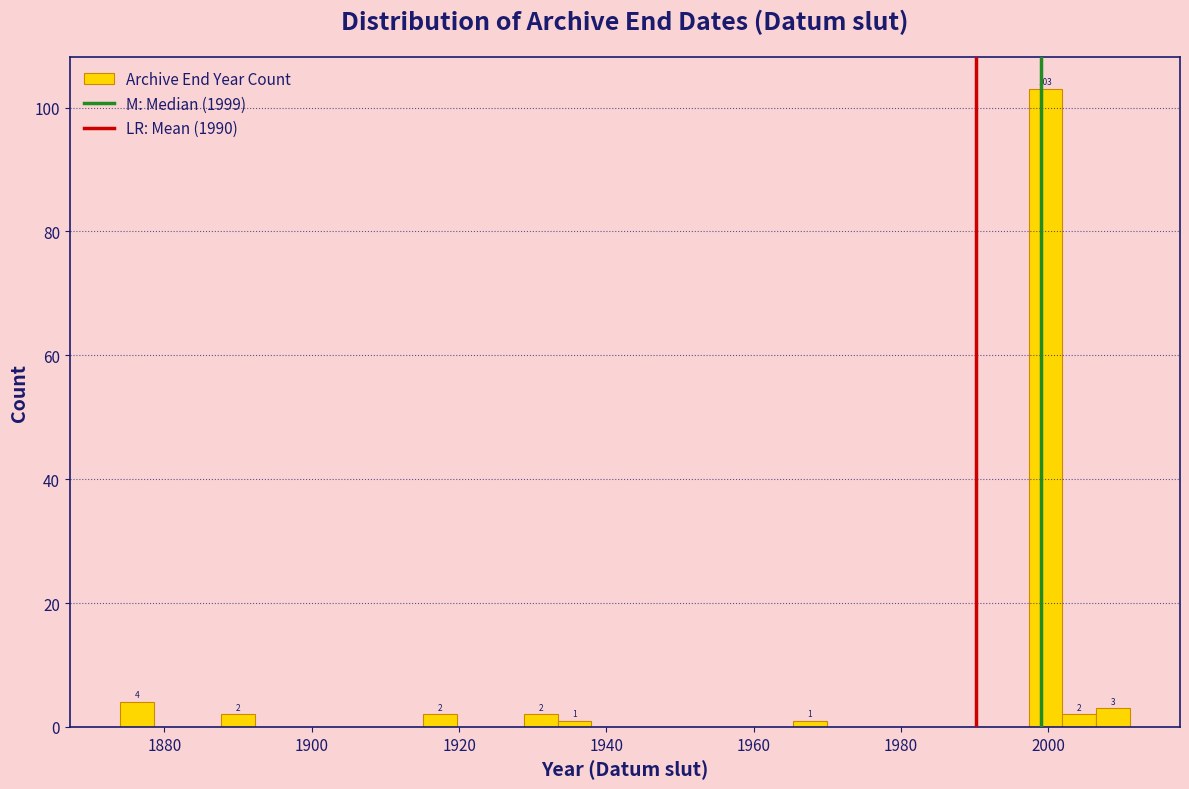

Around what value on the x-axis is the tallest bar? Give the approximate position of its centre, as read against the axis.

2000